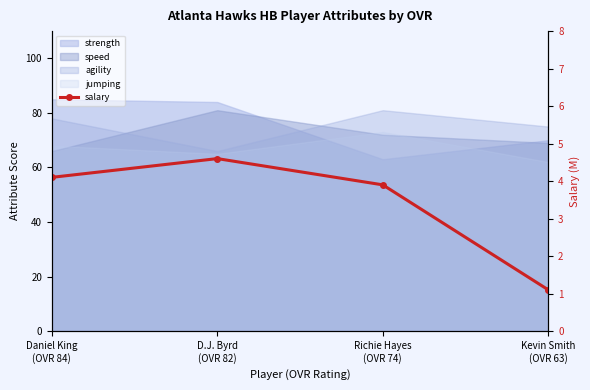

The value at D.J. Byrd
(OVR 82) is 8.0. True or false?

False